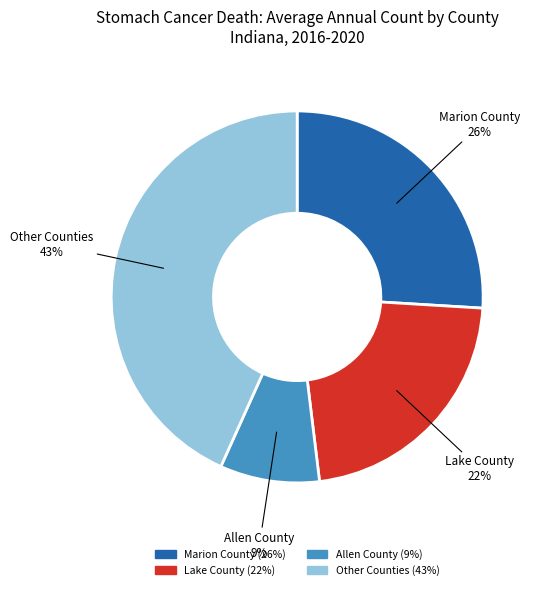

Is there a majority slice in this chart?

No